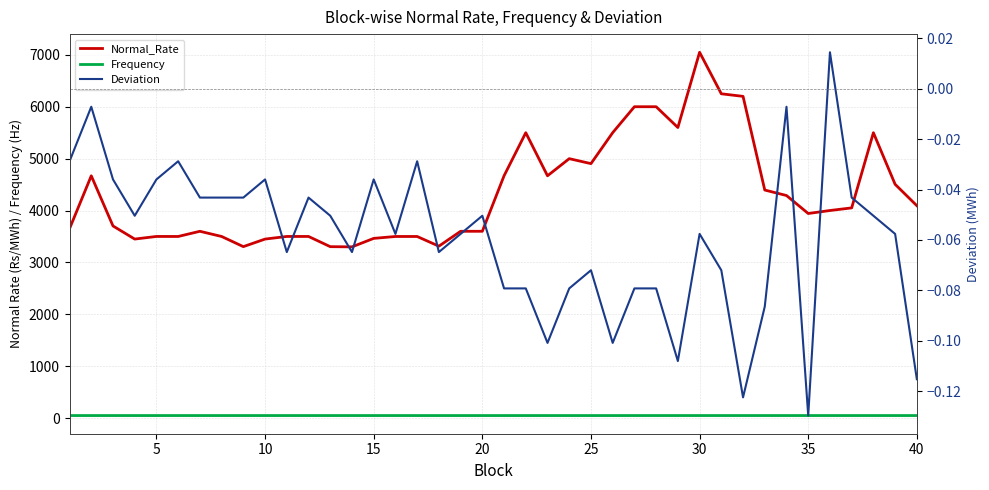

What is the difference between the maximum and minimum values in the Normal_Rate series?

3749.3